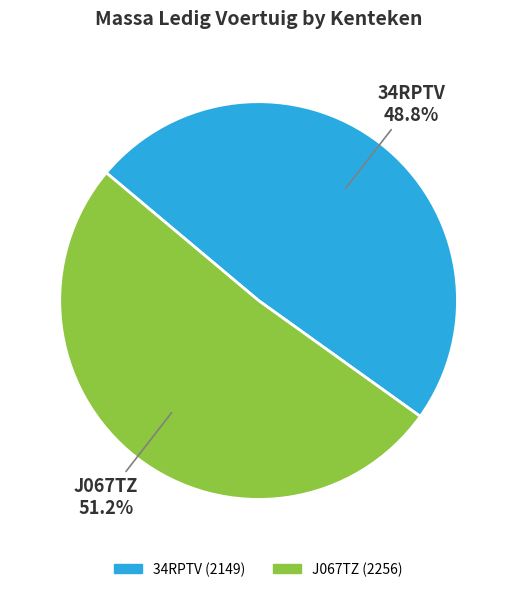

Between J067TZ and 34RPTV, which is larger?

J067TZ